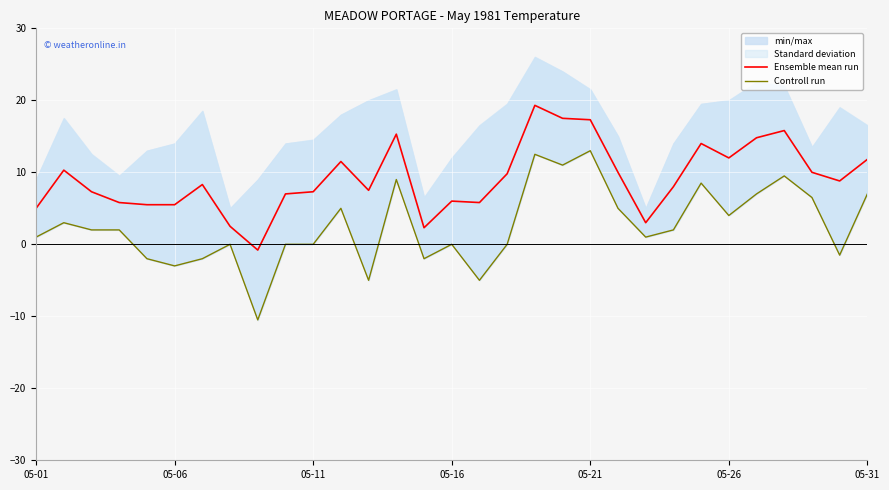

True or false: Ensemble mean run has more than 1 interior local peaks.

True